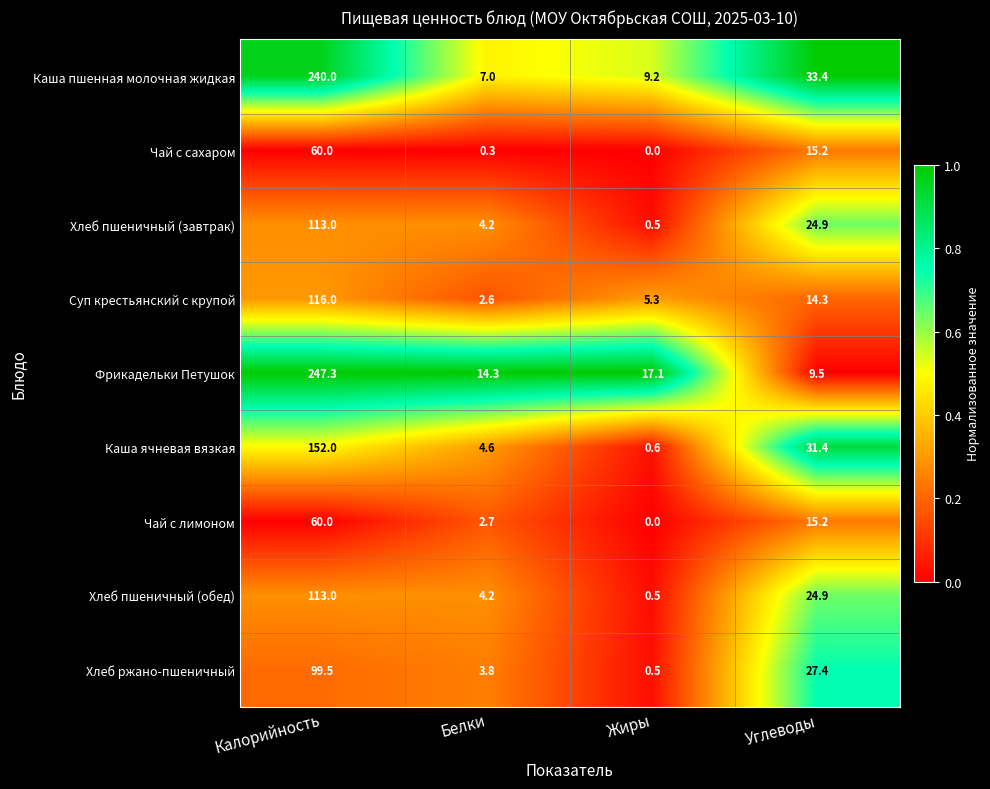

Where is Суп крестьянский с крупой nearest to the value 59?

Углеводы